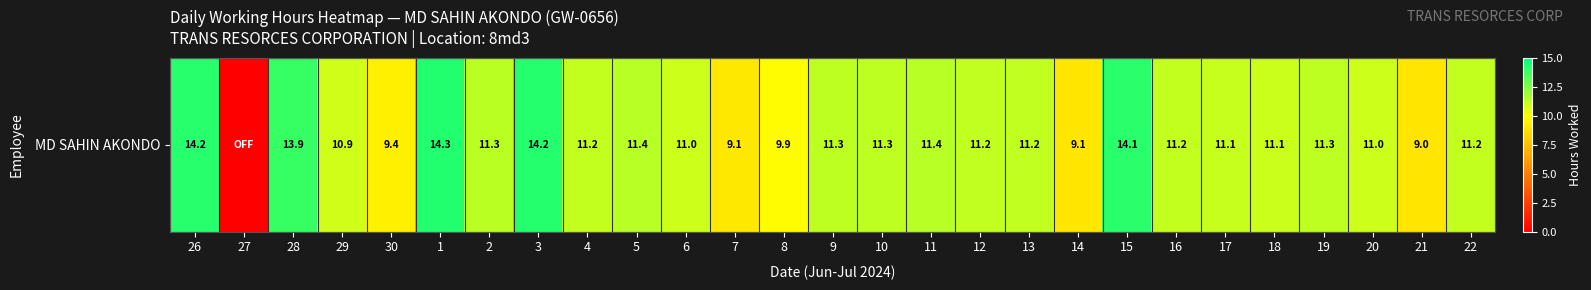

The chart shows a value of 5.5 at 5. True or false?

False